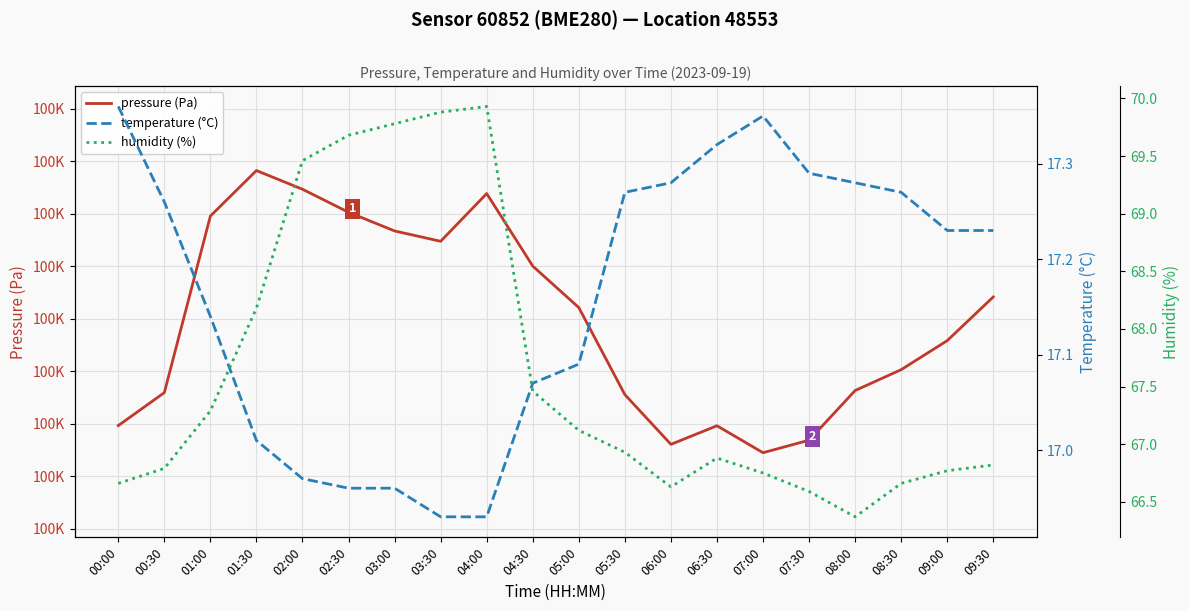

True or false: pressure (Pa) has a value of 100286.1 at 06:00.

True